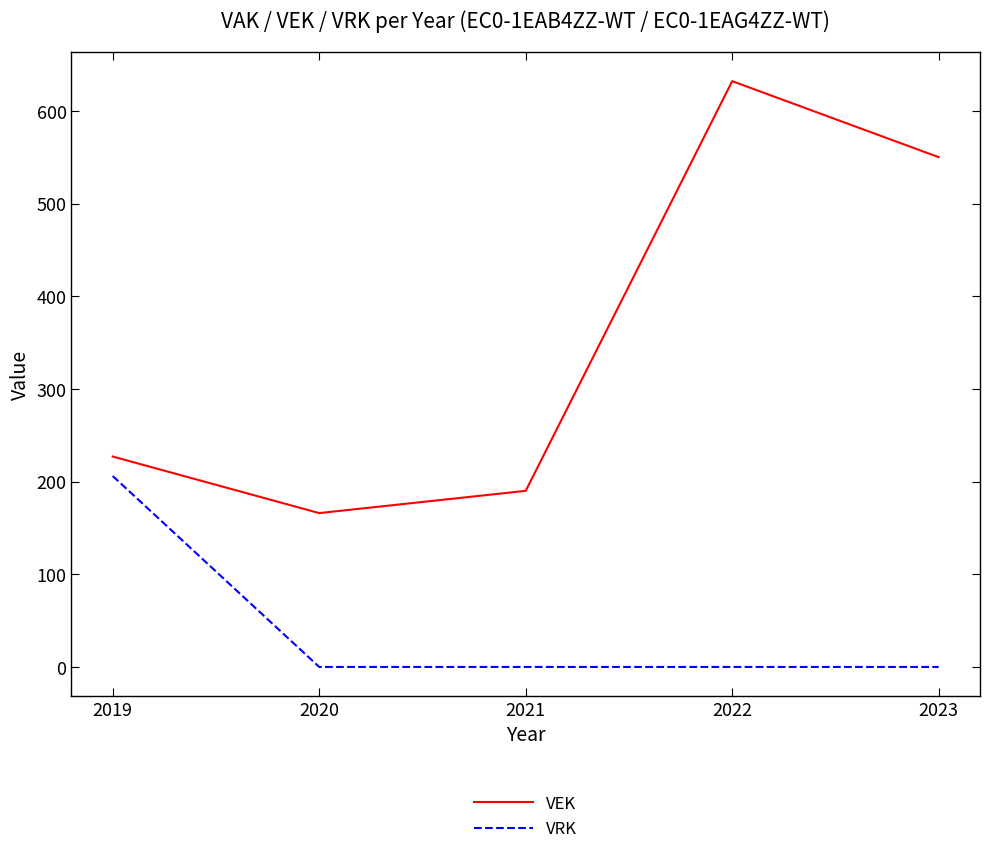

True or false: VEK and VRK cross at least once.

False